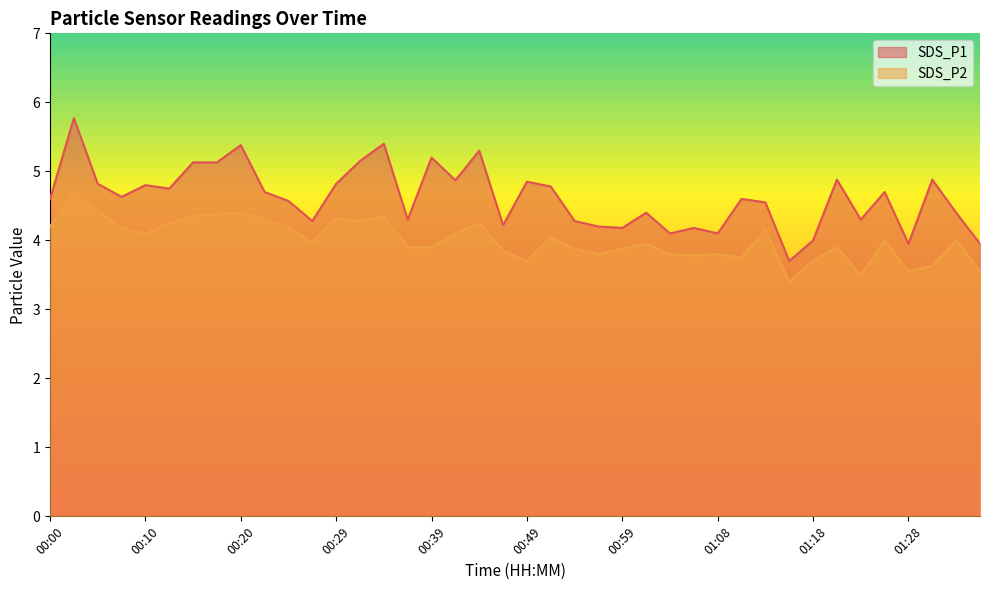

In SDS_P1, how many points are lower than both neighbors (excluding endpoints)?

12